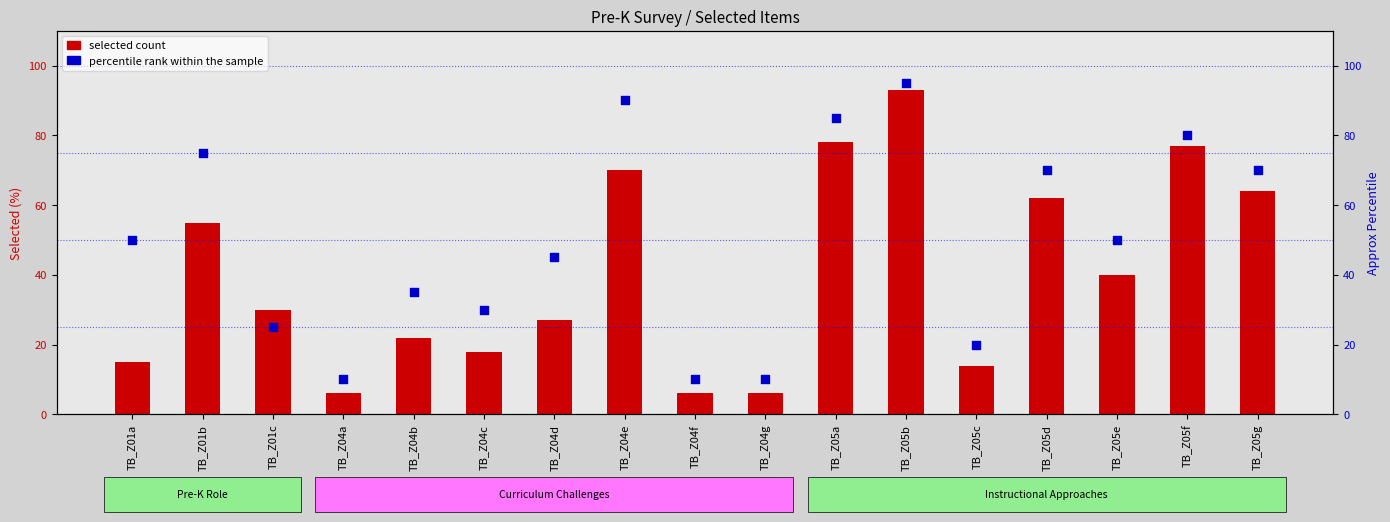

What is the change in value from TB_Z04f to TB_Z05c?

+10